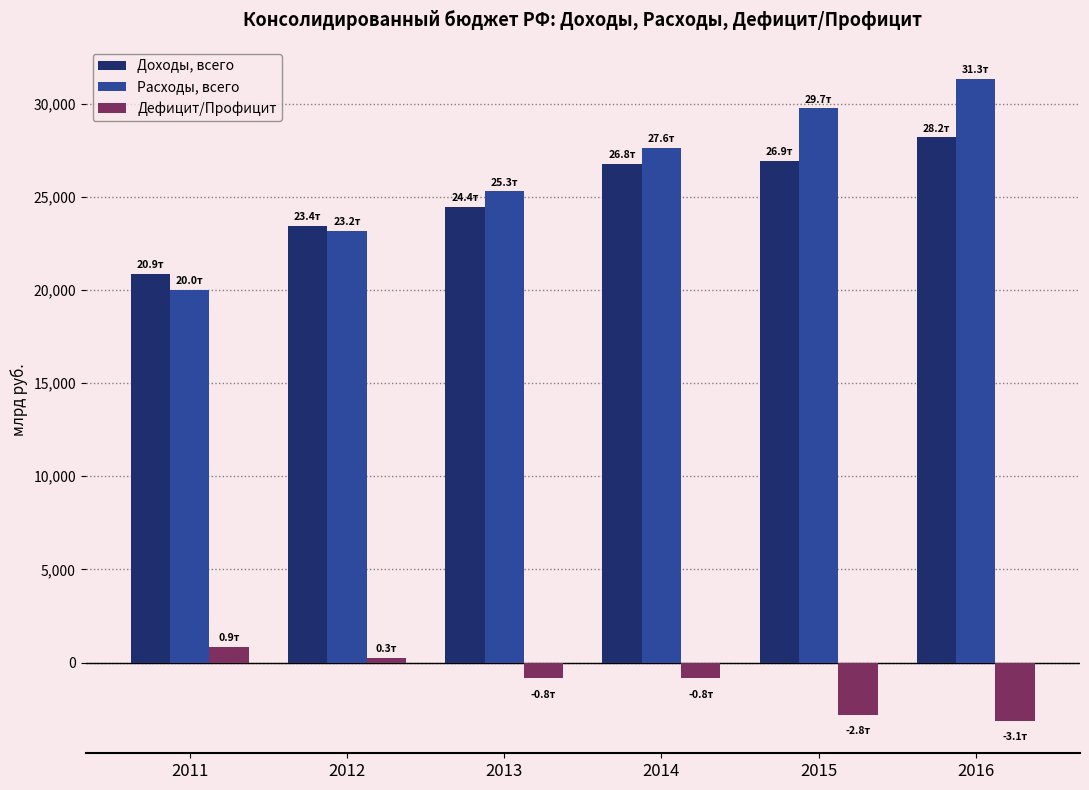

How many bars are there in total?

18